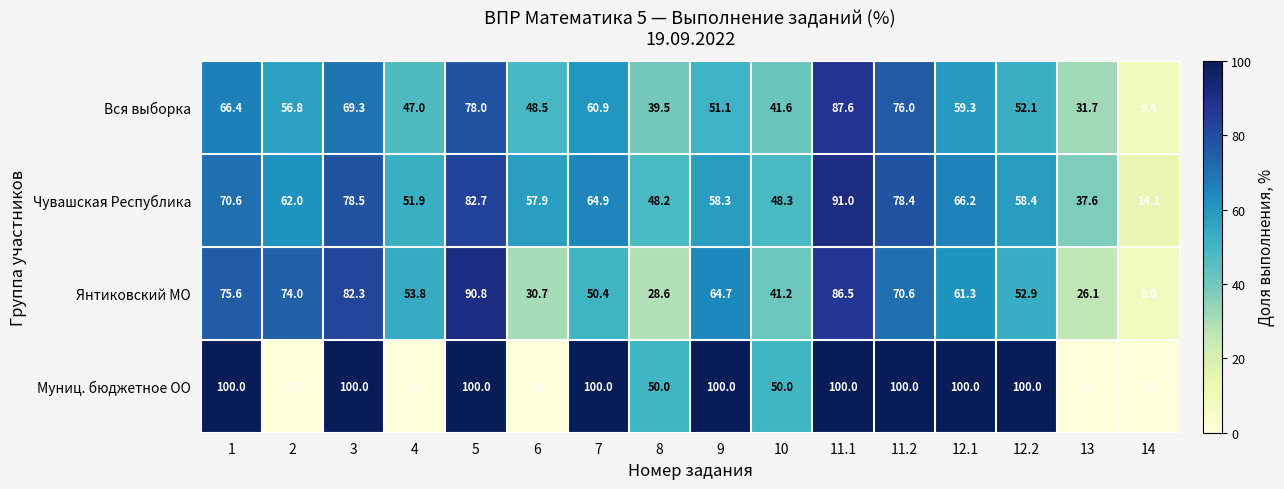

List the series in order of their overall mean, lowest first.

Вся выборка, Янтиковский МО, Чувашская Республика, Муниц. бюджетное ОО